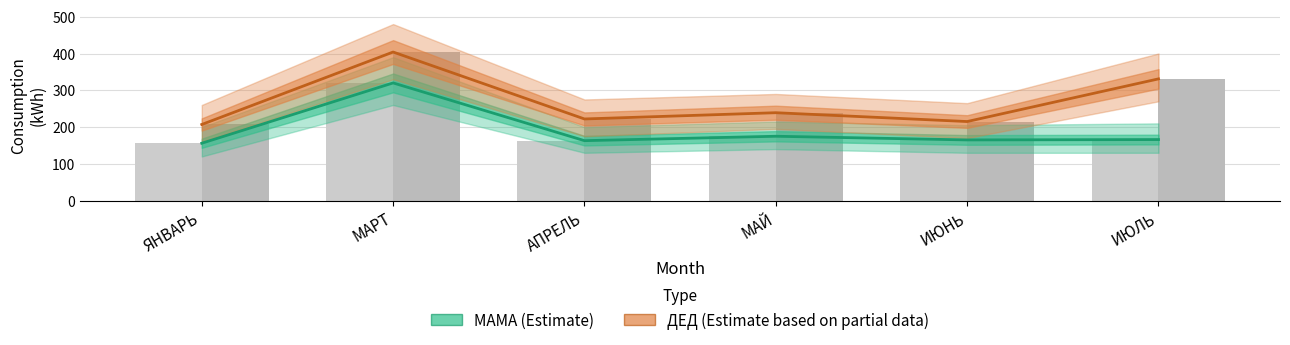

What is the sum of the МАМА ИТОГО values at ИЮЛЬ and МАРТ?

486